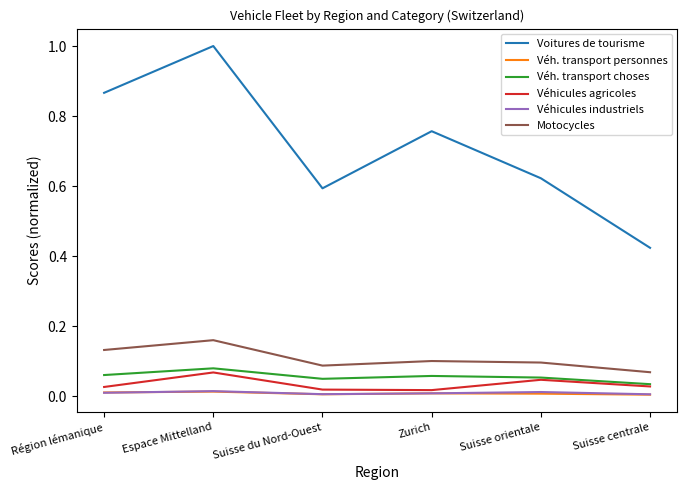

The value of Motocycles at Suisse centrale is 0.0. True or false?

False